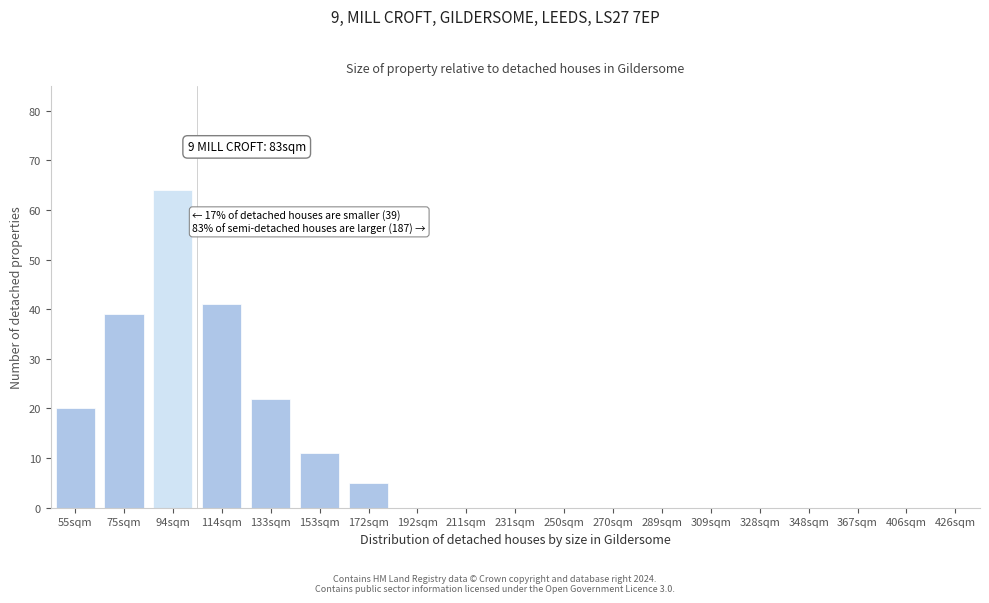

Reading left to right, extract all data points from this chart.

55sqm=20	75sqm=39	94sqm=64	114sqm=41	133sqm=22	153sqm=11	172sqm=5	192sqm=0	211sqm=0	231sqm=0	250sqm=0	270sqm=0	289sqm=0	309sqm=0	328sqm=0	348sqm=0	367sqm=0	406sqm=0	426sqm=0